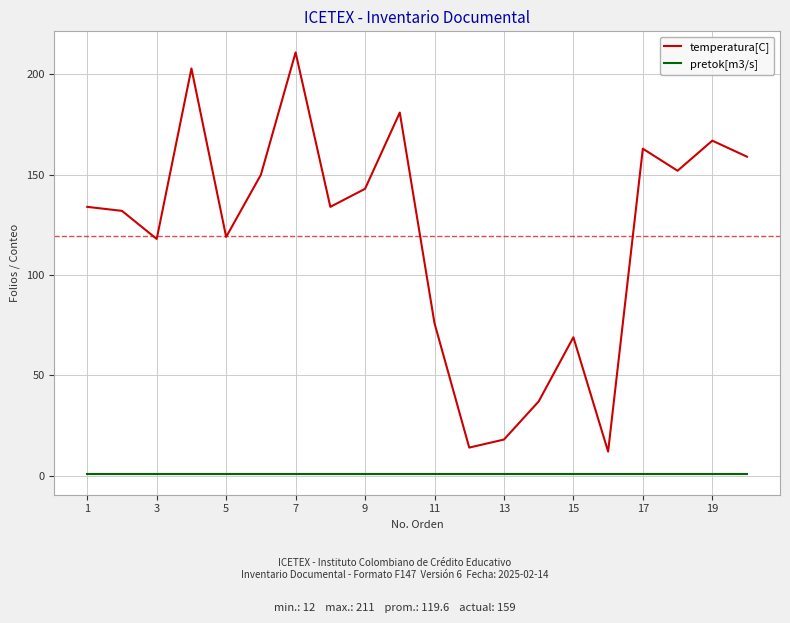

True or false: pretok[m3/s] and temperatura[C] cross at least once.

False